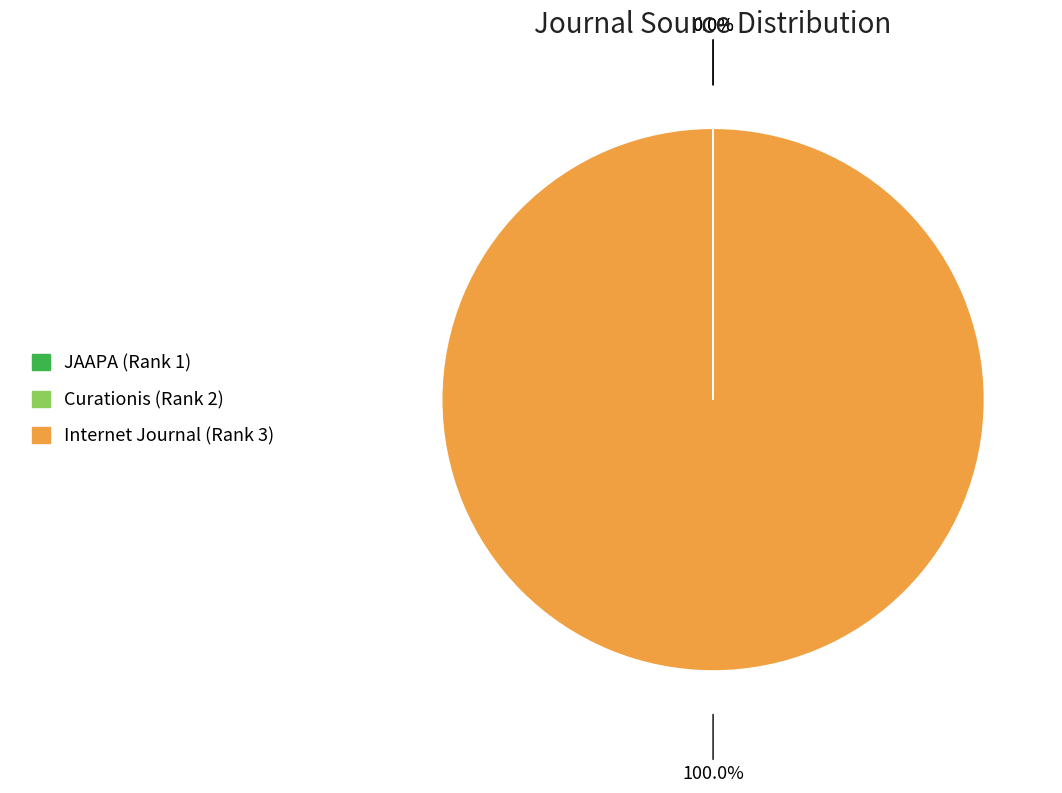

Which slice represents more than half of the pie?

Internet Journal (Rank 3)